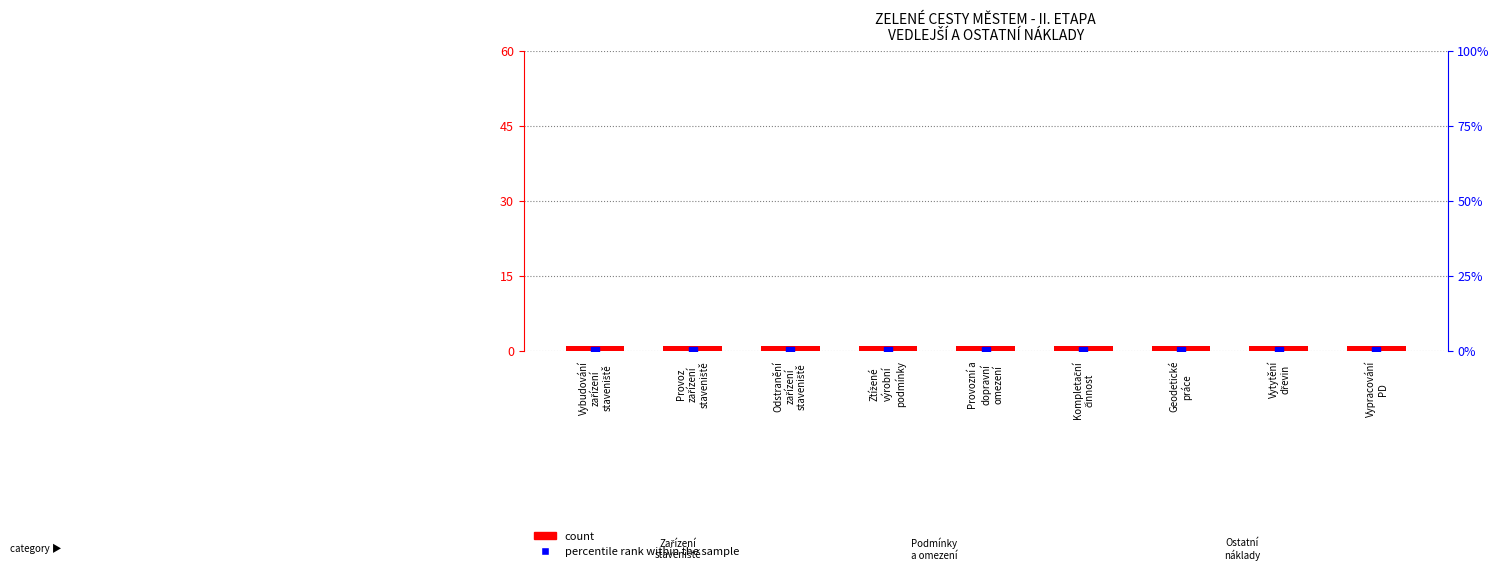

At how many categories does at least one series exceed 0?

9